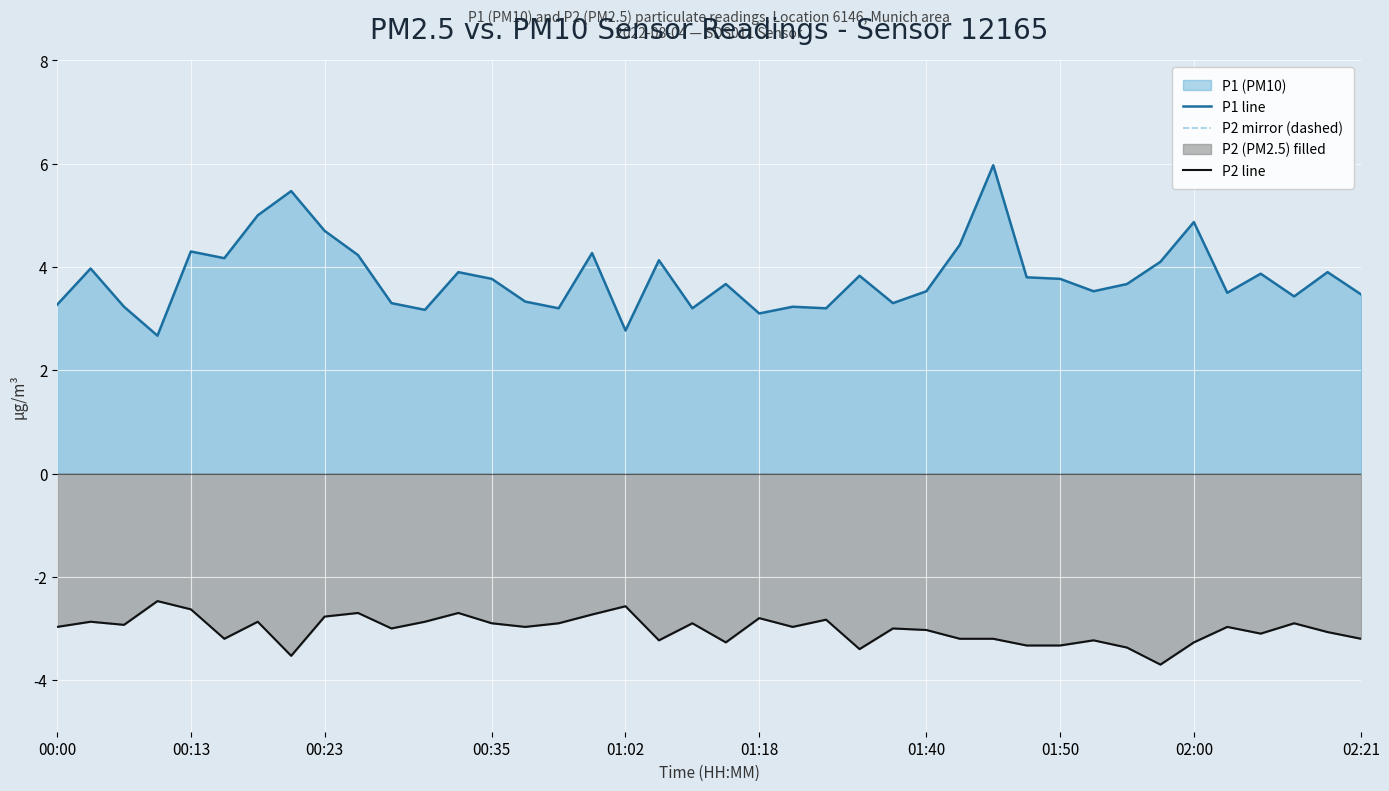

True or false: P2 mirror (dashed) and P2 line cross at least once.

False